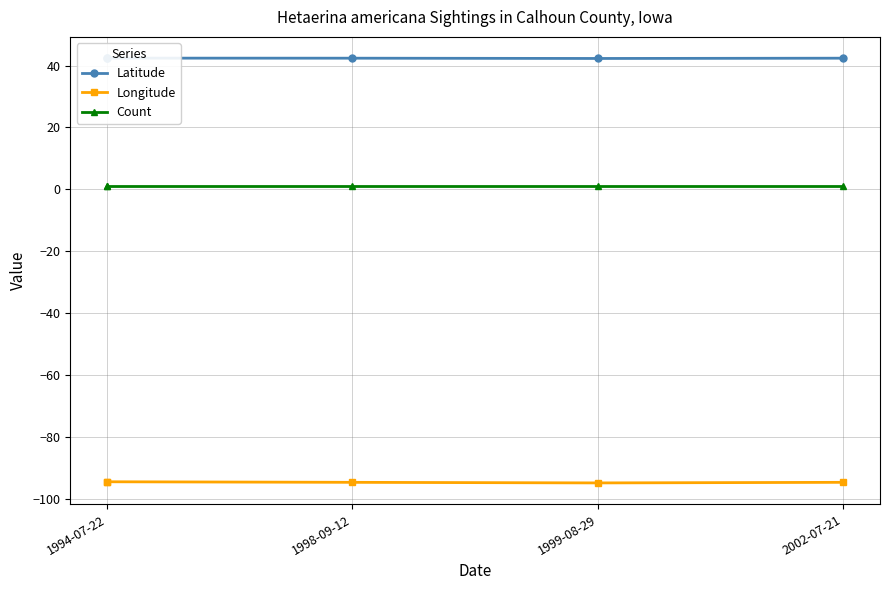

The Longitude series shows -128.6 at 1999-08-29. True or false?

False